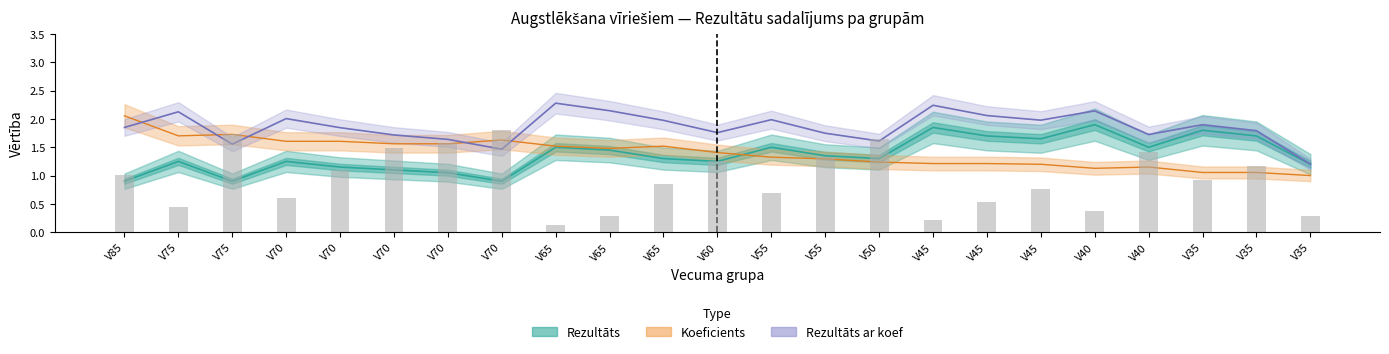

Which category has the lowest value across all series?

V85